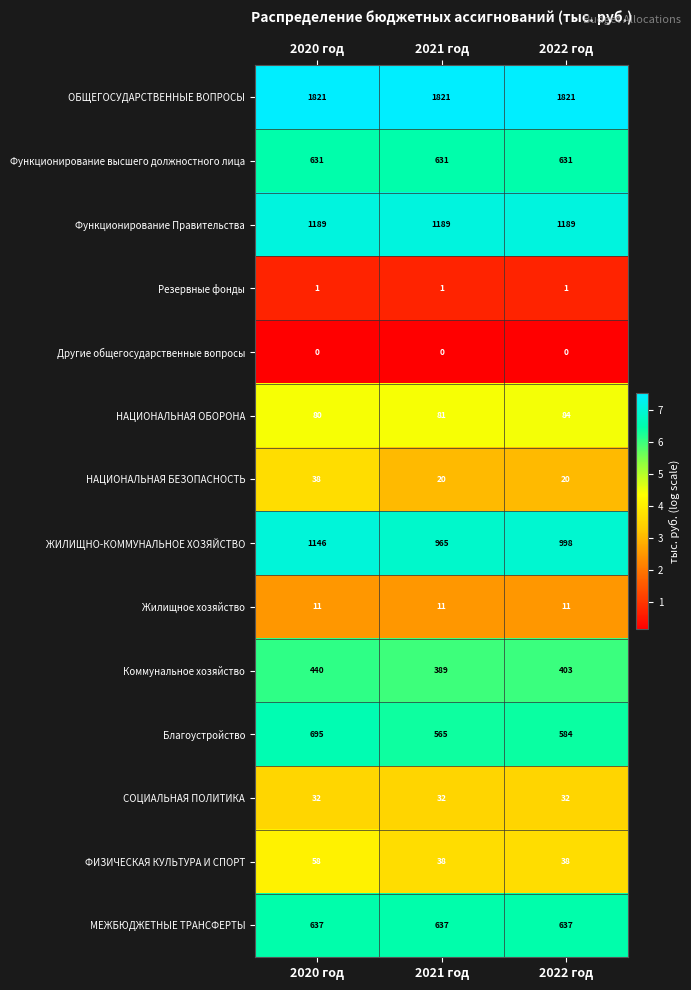

At how many categories does at least one series exceed 4?

3